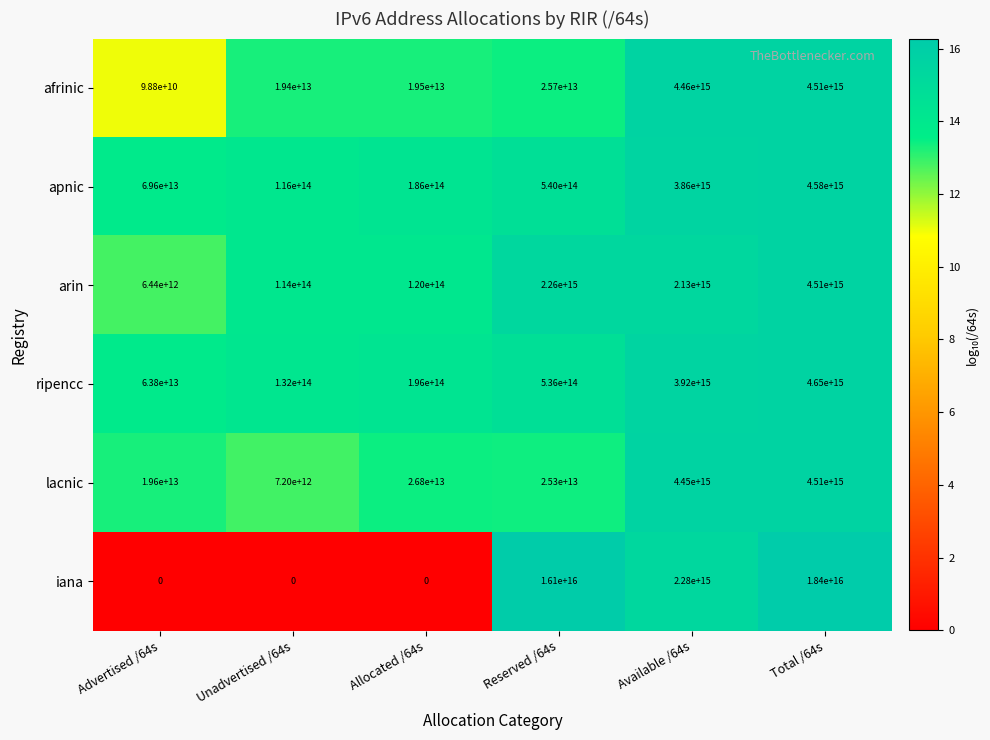

At which category is the sum across all series the highest?

Total /64s